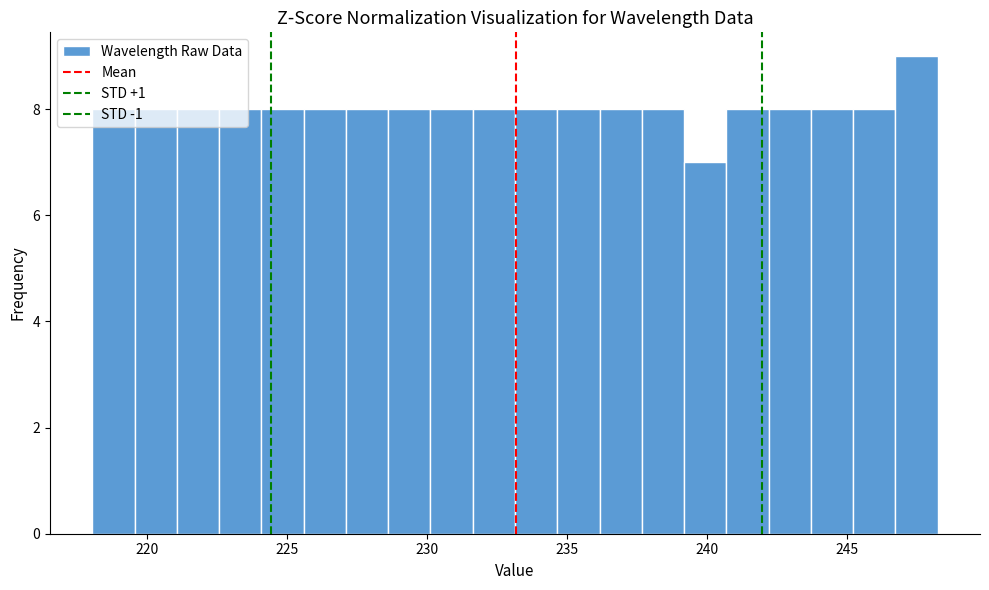

Around what value on the x-axis is the tallest bar? Give the approximate position of its centre, as read against the axis.

247.5